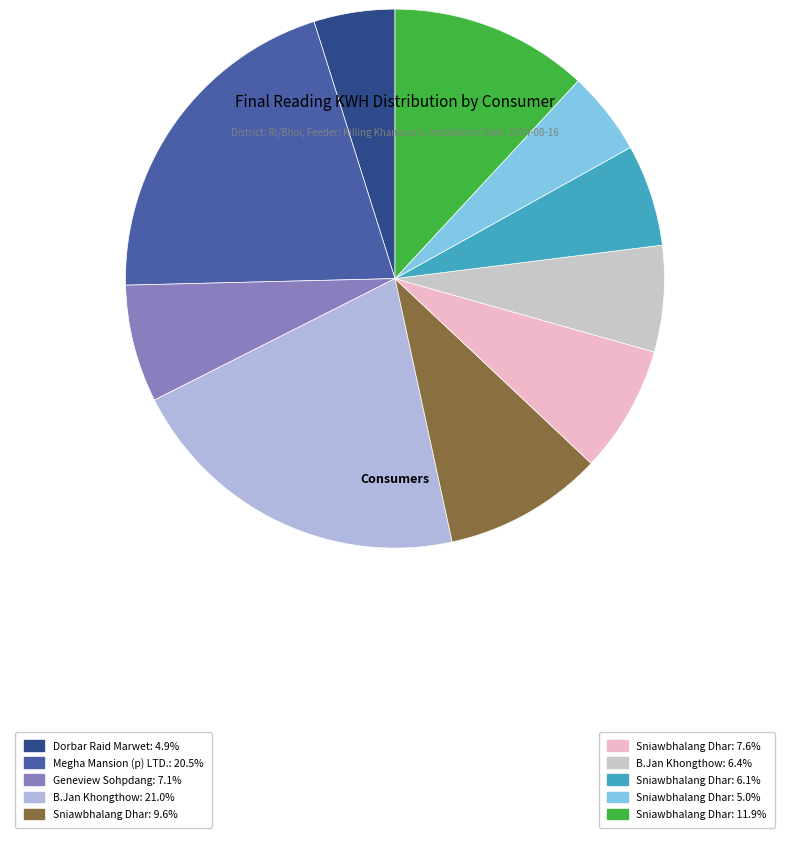

Count the number of slices in the pie.

10